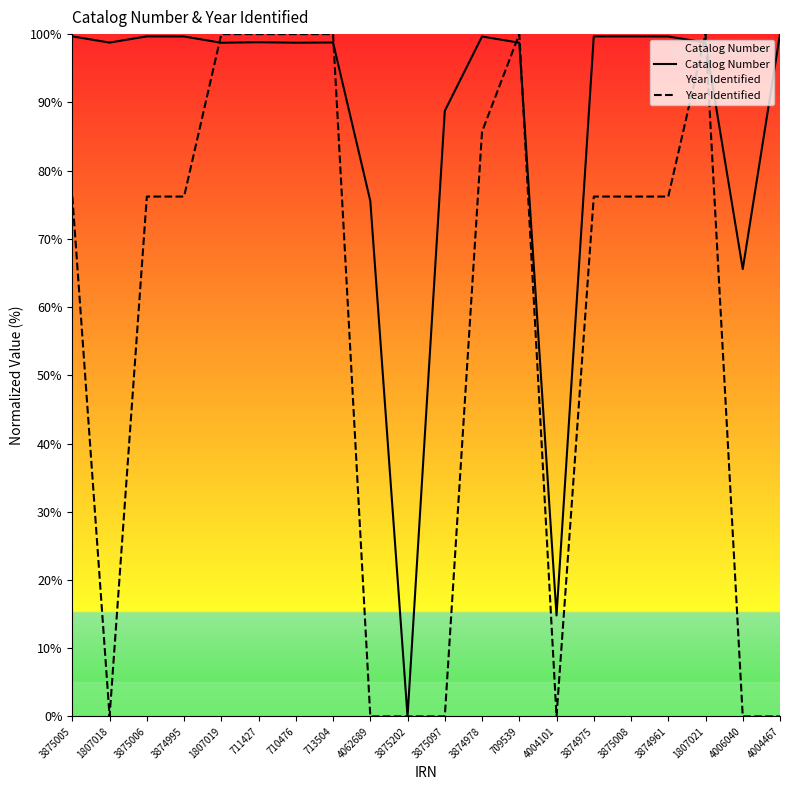

Where is the first local minimum for Year Identified?

1807018